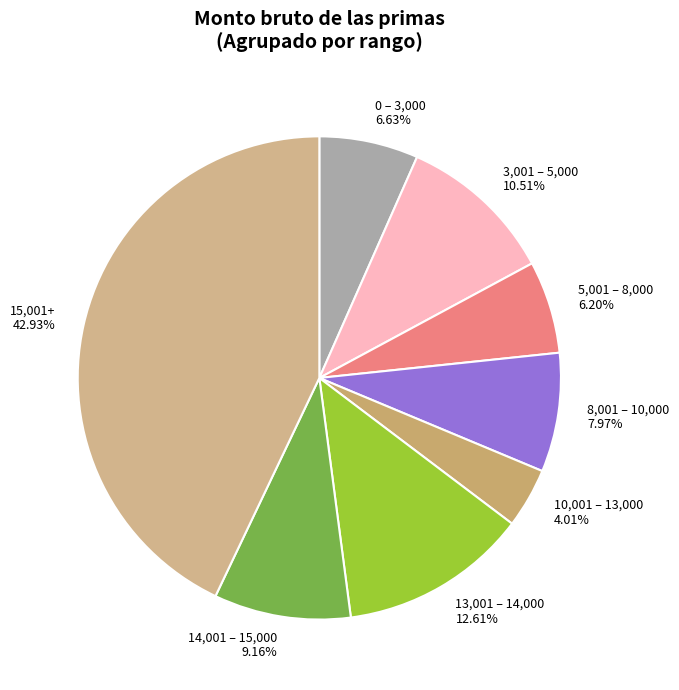

Do 5,001 – 8,000 and 15,001+ together represent more than half of the pie?

No